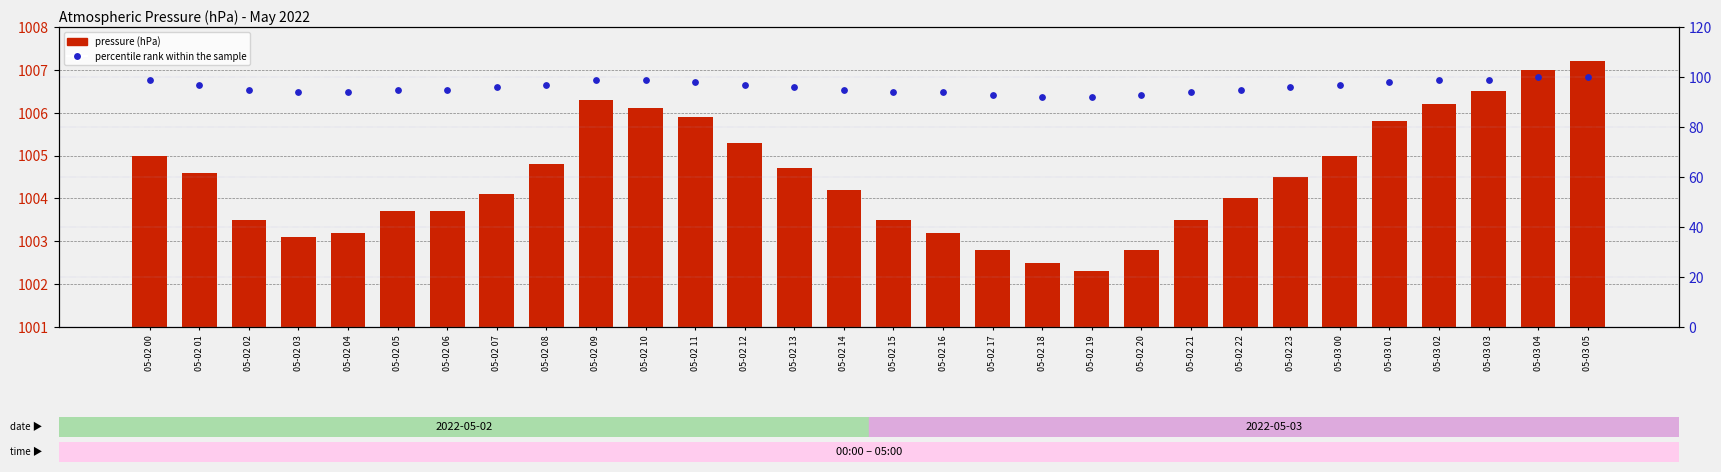

Which series contains the lowest Y value?

percentile rank within the sample